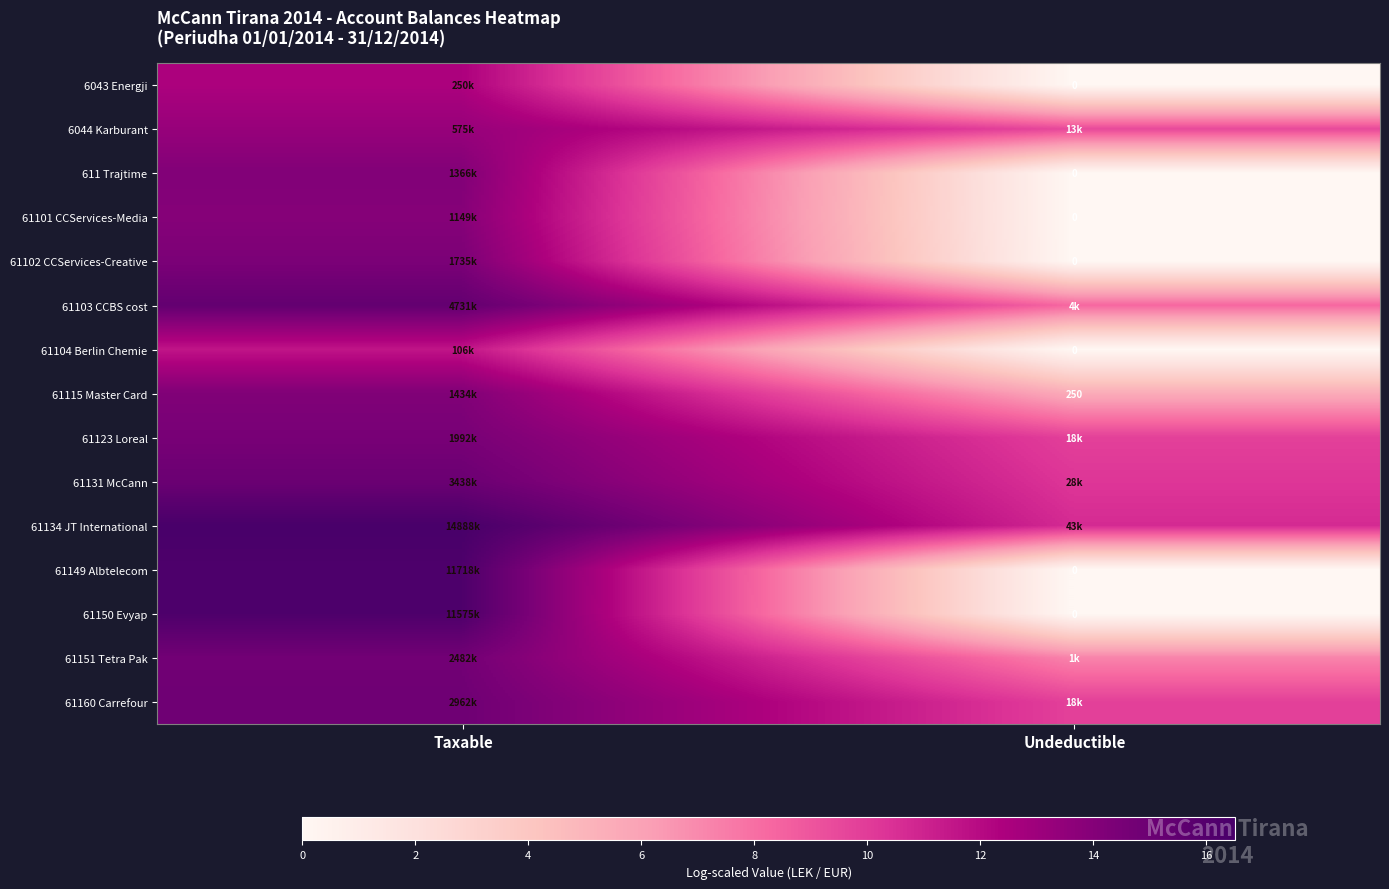

At which category is the sum across all series the highest?

Taxable